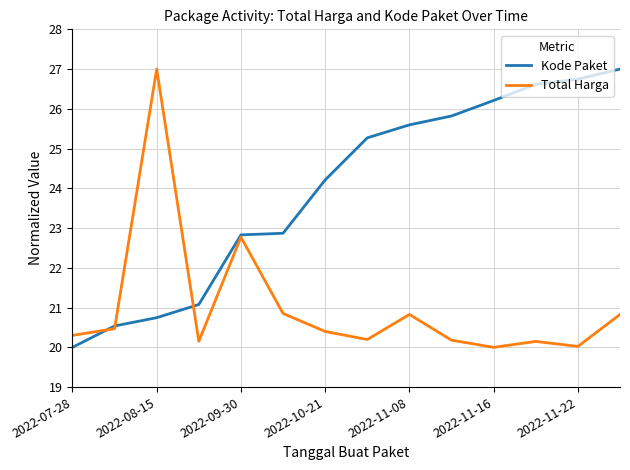

What is the minimum value for Kode Paket?

20.0